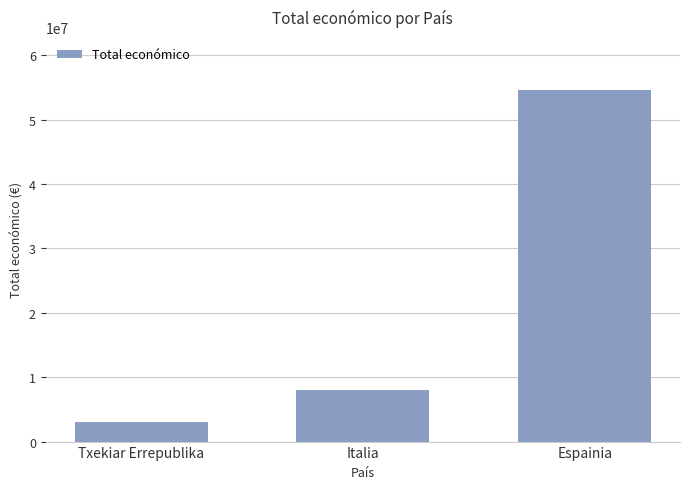

Between Txekiar Errepublika and Italia, which is larger?

Italia